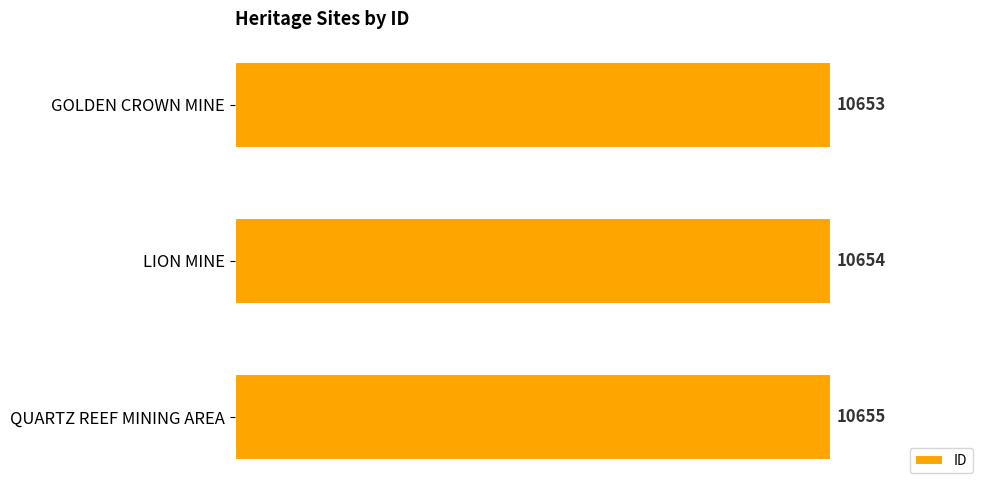

Does the chart contain any negative values?

No